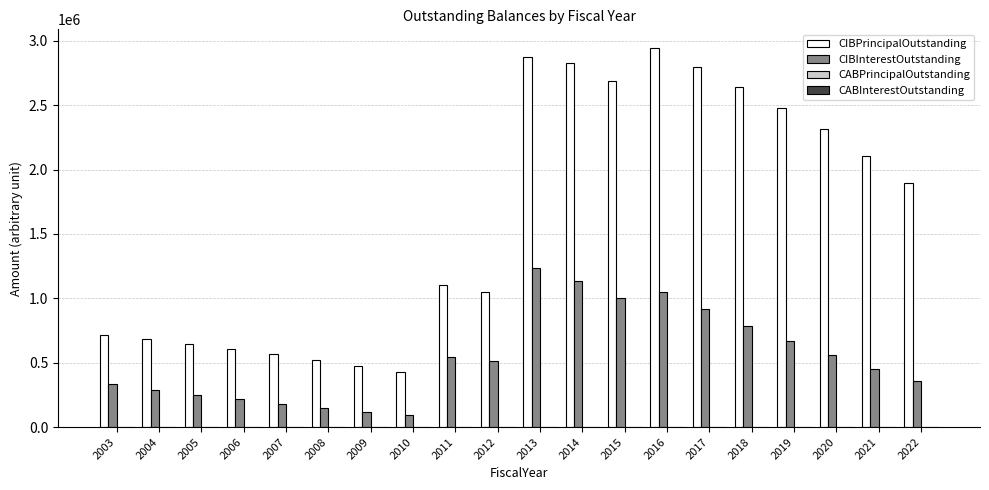

Rank the series at 2005 from highest to lowest value.

CIBPrincipalOutstanding, CIBInterestOutstanding